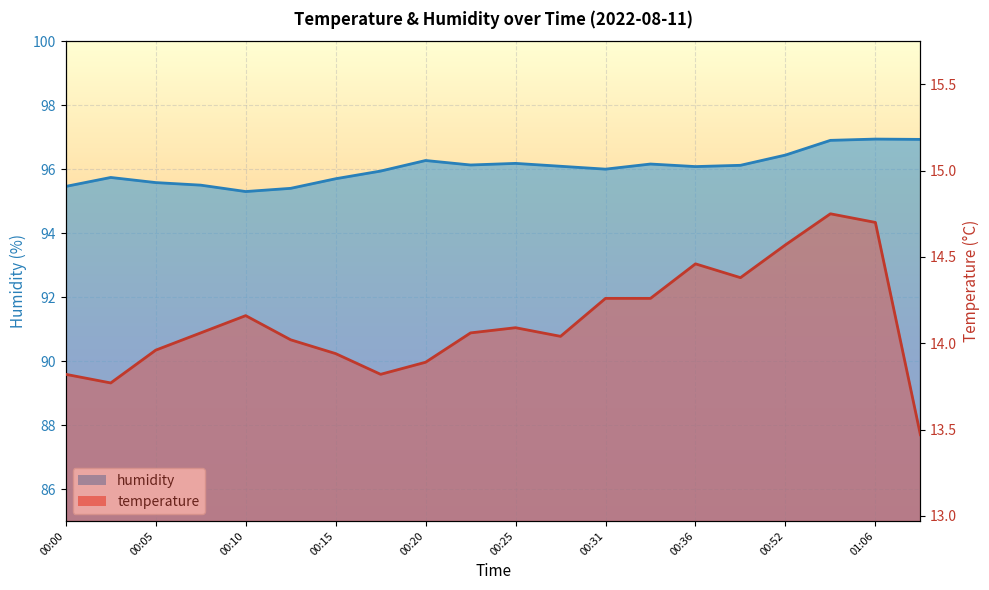

Where is humidity nearest to the value 96?

00:31